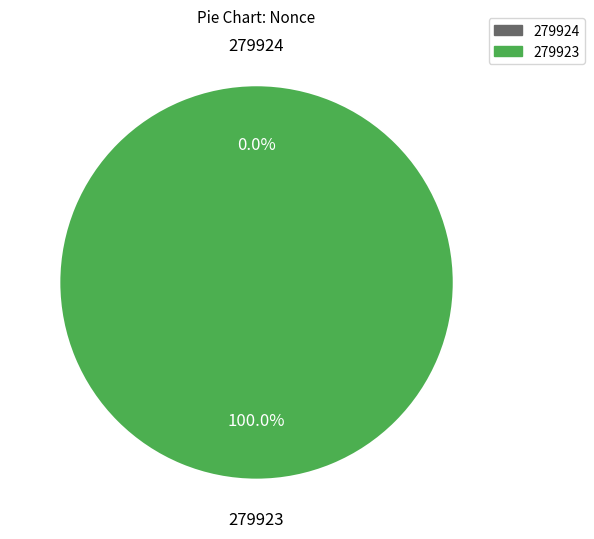

Rank the categories by value from highest to lowest.

279923, 279924